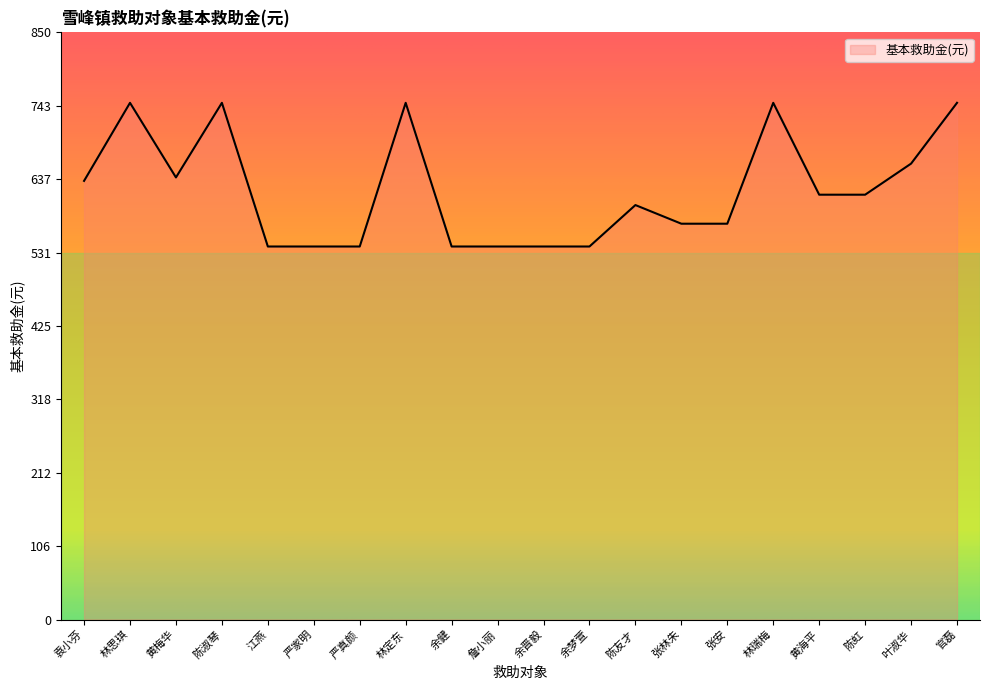

What is the ratio of the value at 严真颜 to the value at 严家明?

1.0